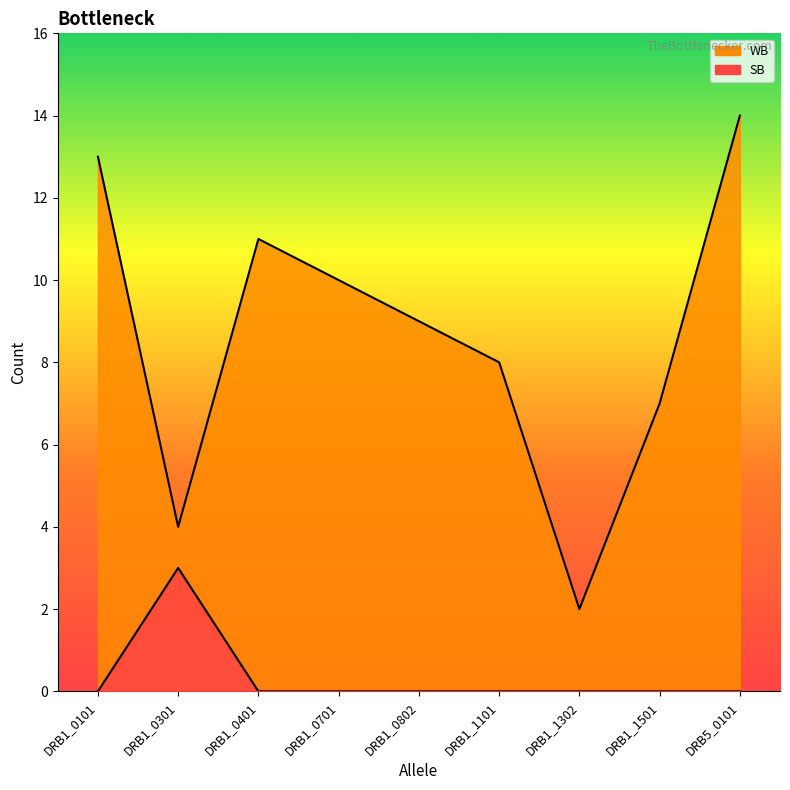

At which category does WB reach its first local peak?

DRB1_0401